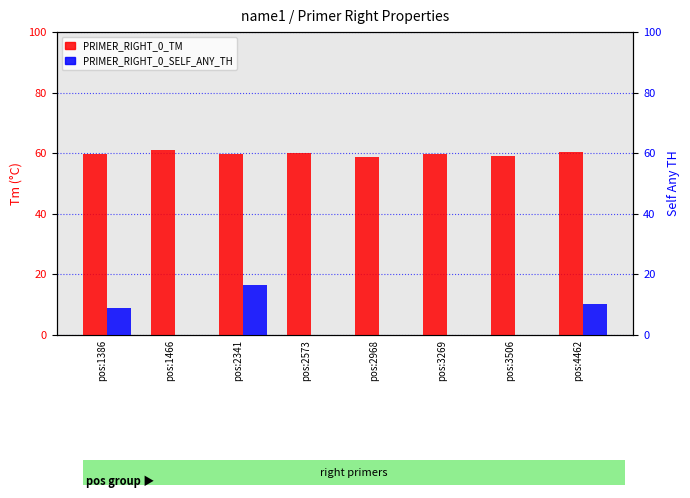

How many bars are there in each group?

2